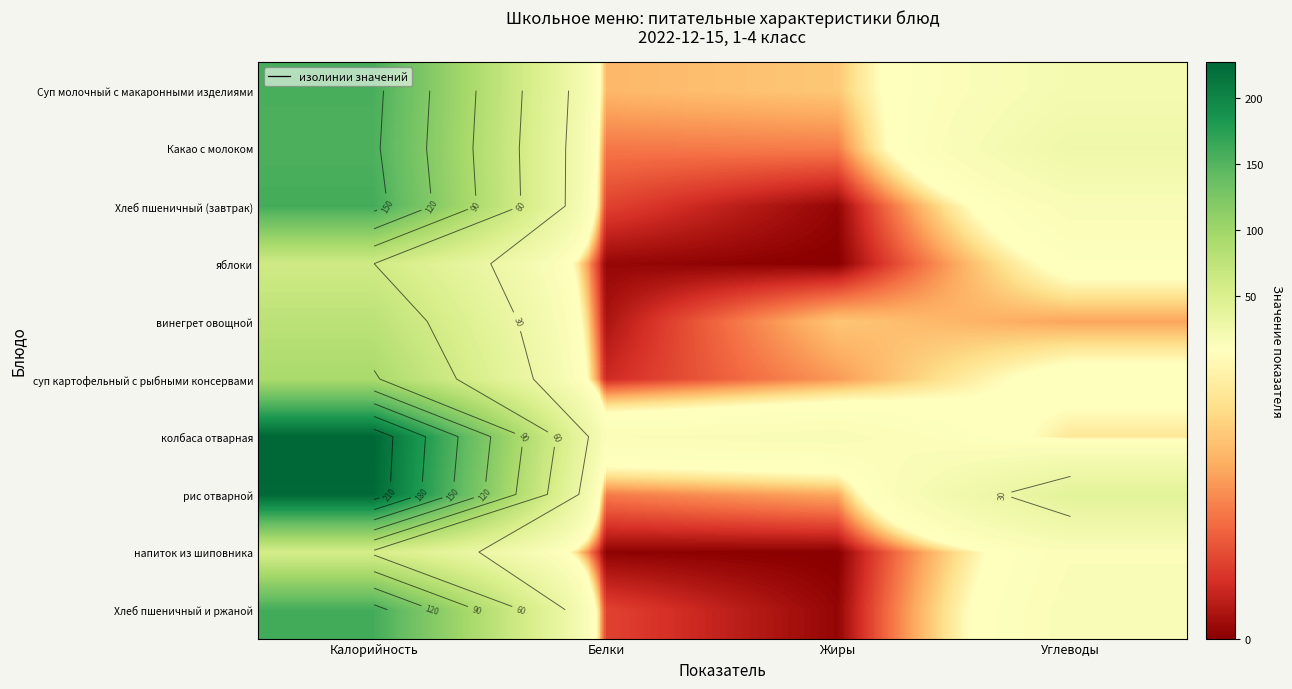

At which label does напиток из шиповника first exceed 13?

Калорийность